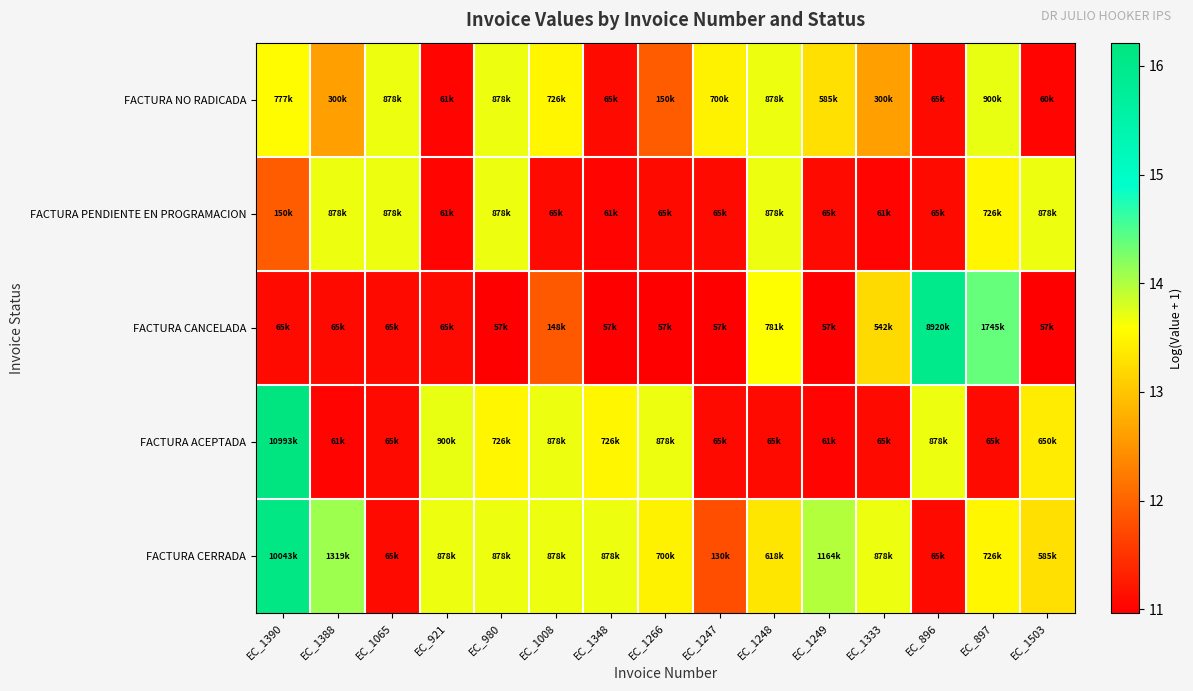

Which series has the largest total across all categories?

FACTURA CERRADA